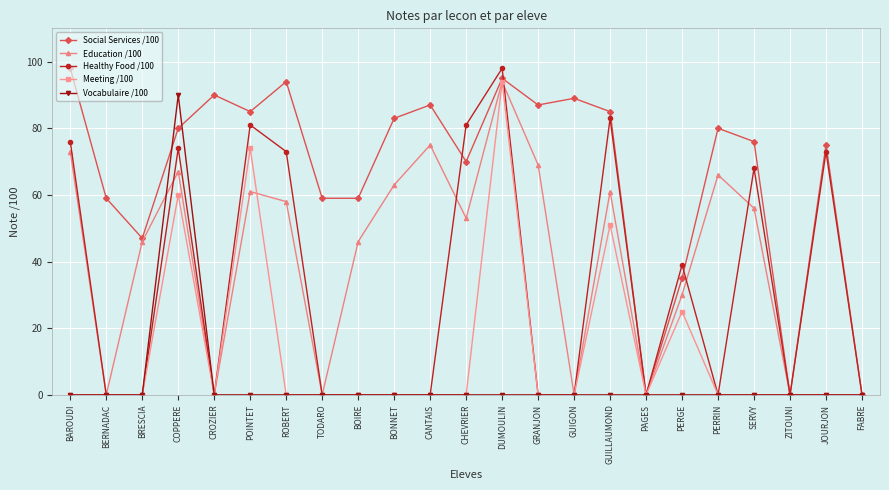

What is the maximum value for Meeting /100?

94